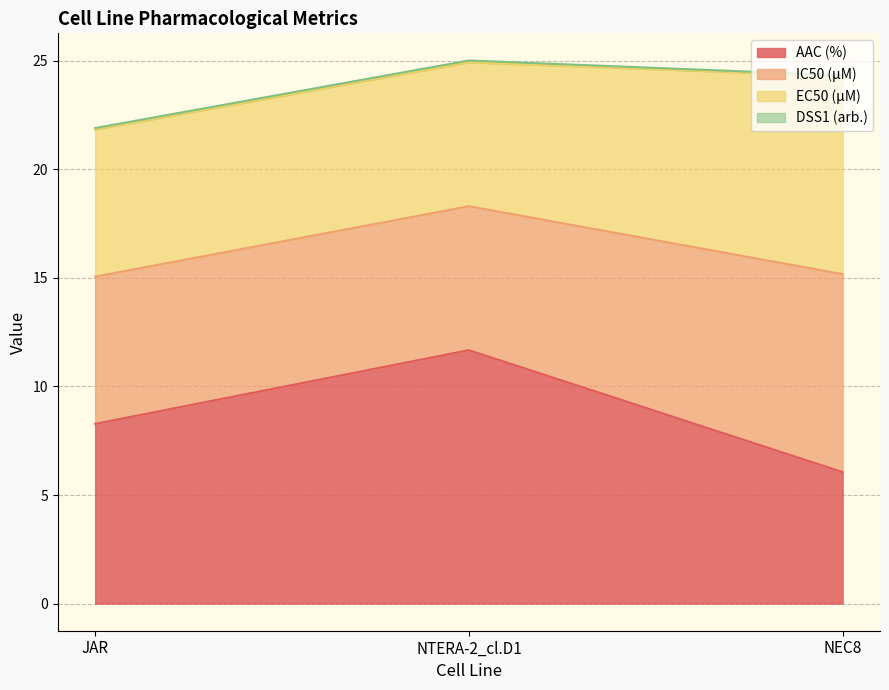

What position from the left is NEC8?

3